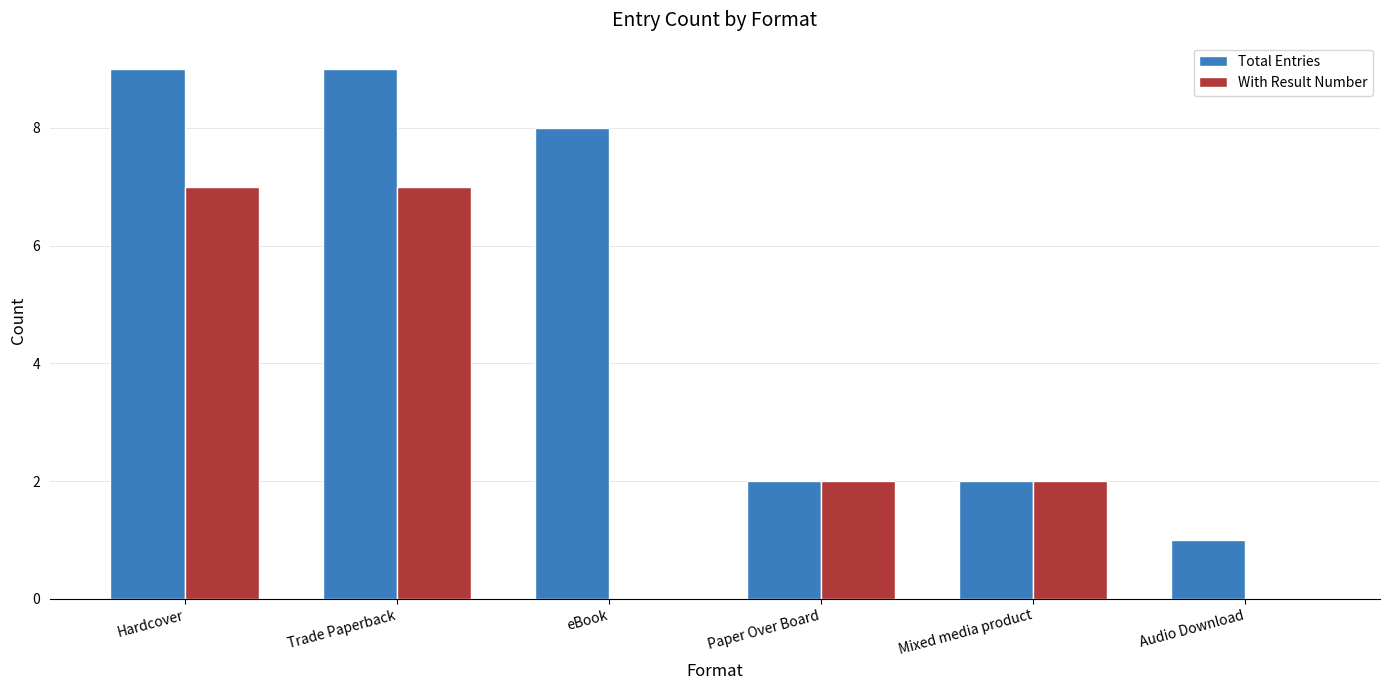

What is the maximum value shown in the chart?

9